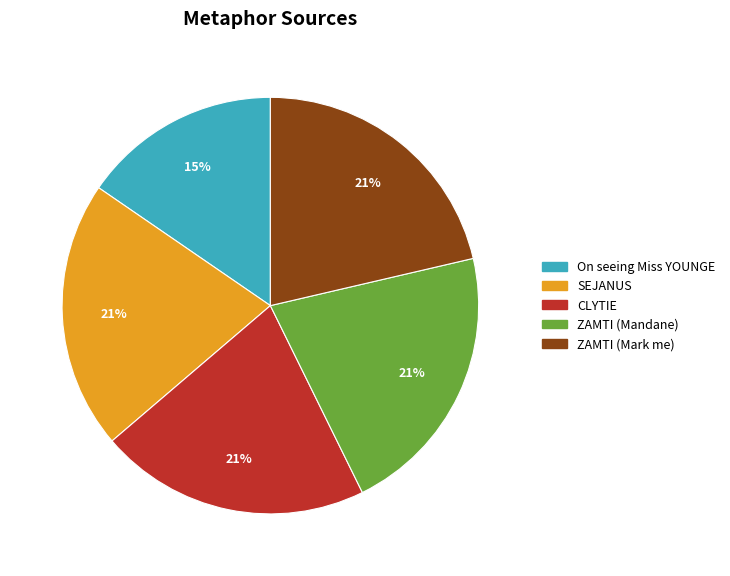

To the nearest percent, what percentage of the pie is ZAMTI (Mark me)?

21%